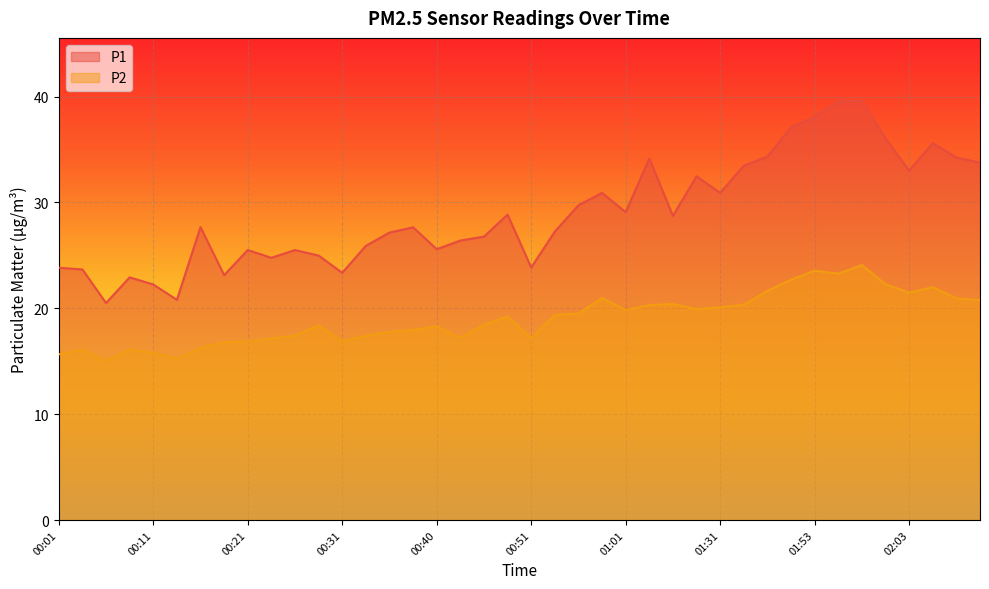

Which series changed the most between 00:11 and 00:59?

P1